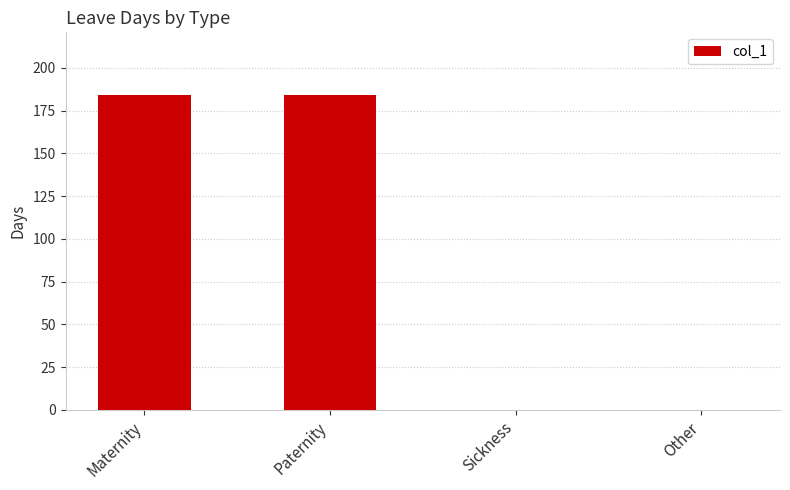

Is it true that the value at Sickness is 87.0?

False